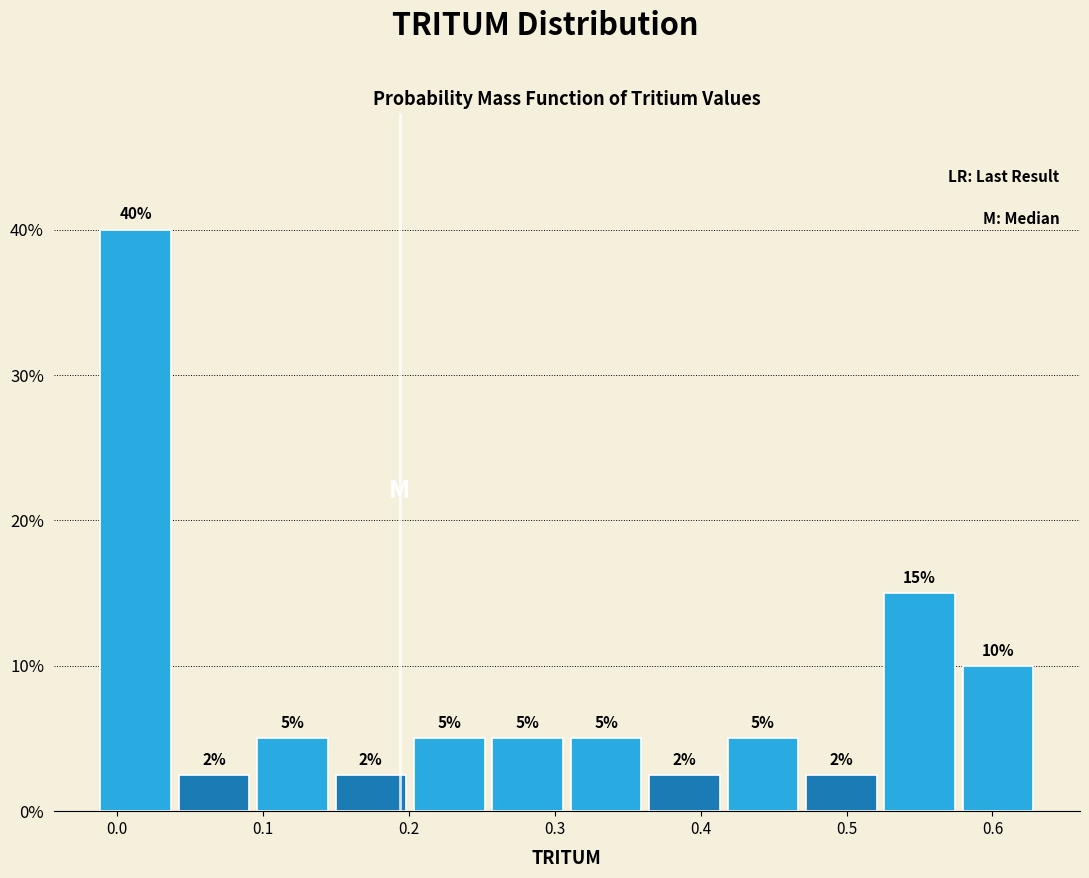

Which range on the x-axis has the tallest bar?

-0.01 to 0.04